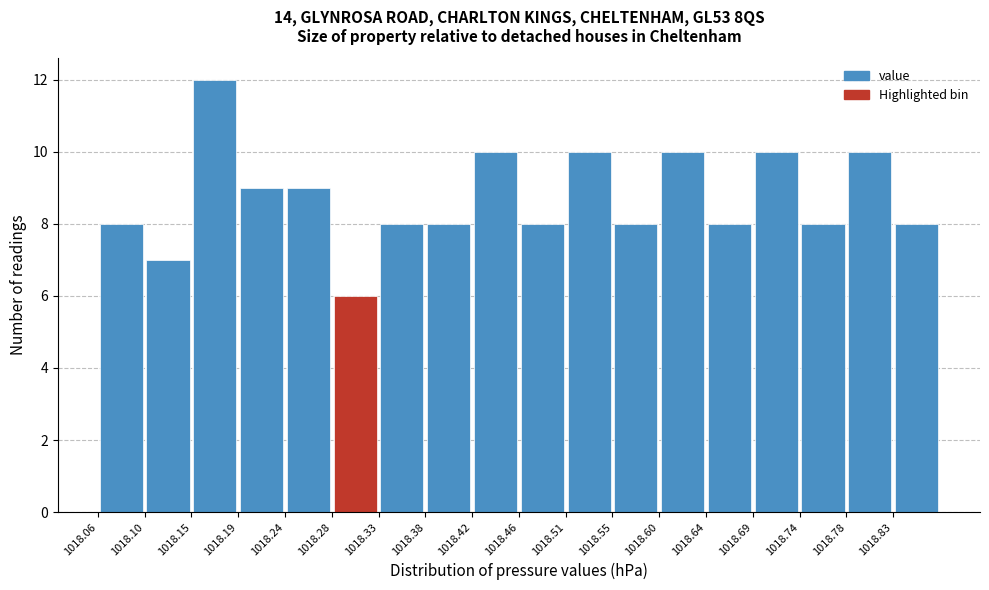

Reading left to right, transcribe this chart: for each bar, give the range it covers on the x-axis and its height. The values are not printed on the chart, so give them approximately, as read against the axis.

1018.060 to 1018.105: 8
1018.105 to 1018.150: 7
1018.150 to 1018.195: 12
1018.195 to 1018.240: 9
1018.240 to 1018.285: 9
1018.285 to 1018.330: 6
1018.330 to 1018.375: 8
1018.375 to 1018.420: 8
1018.420 to 1018.465: 10
1018.465 to 1018.510: 8
1018.510 to 1018.555: 10
1018.555 to 1018.600: 8
1018.600 to 1018.645: 10
1018.645 to 1018.690: 8
1018.690 to 1018.735: 10
1018.735 to 1018.780: 8
1018.780 to 1018.825: 10
1018.825 to 1018.870: 8